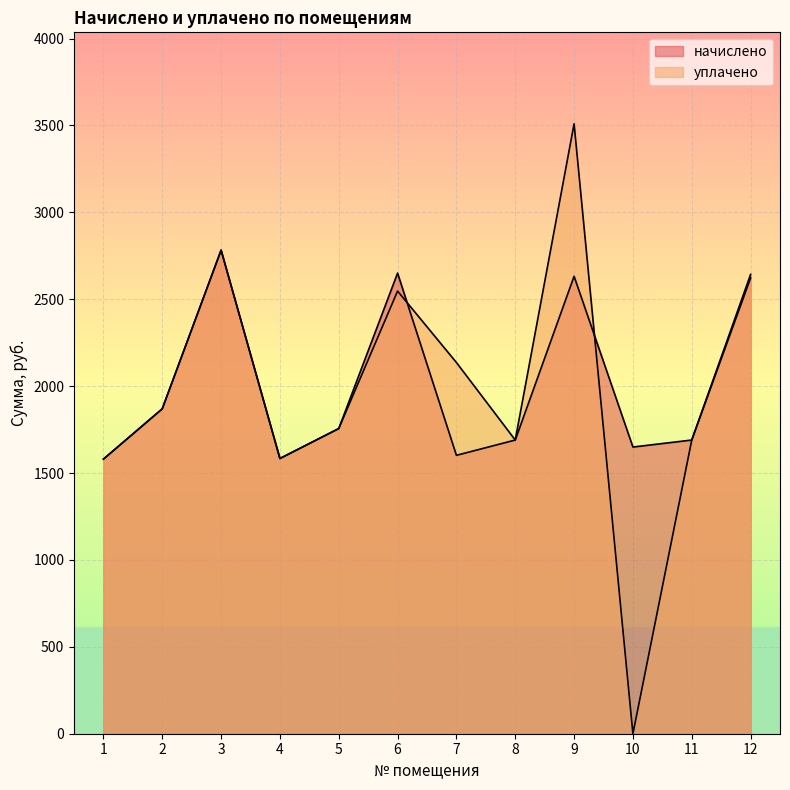

Between which two adjacent categories do начислено and уплачено first intersect?

6 and 7